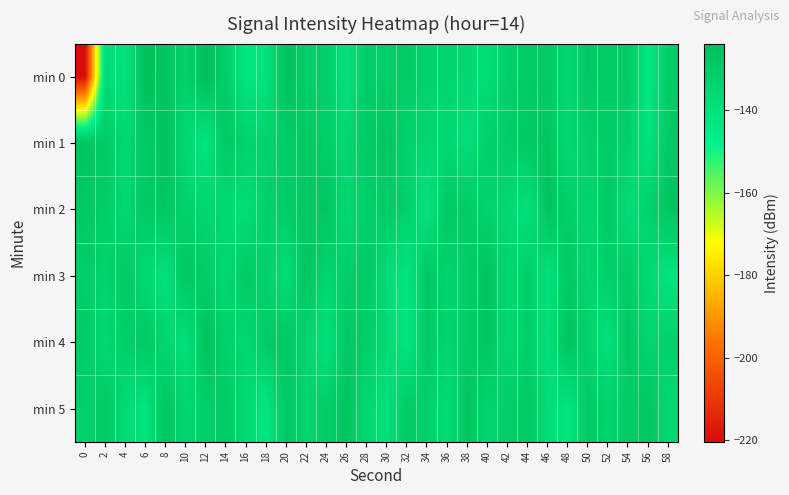

Between 32 and 4, which is larger?

32